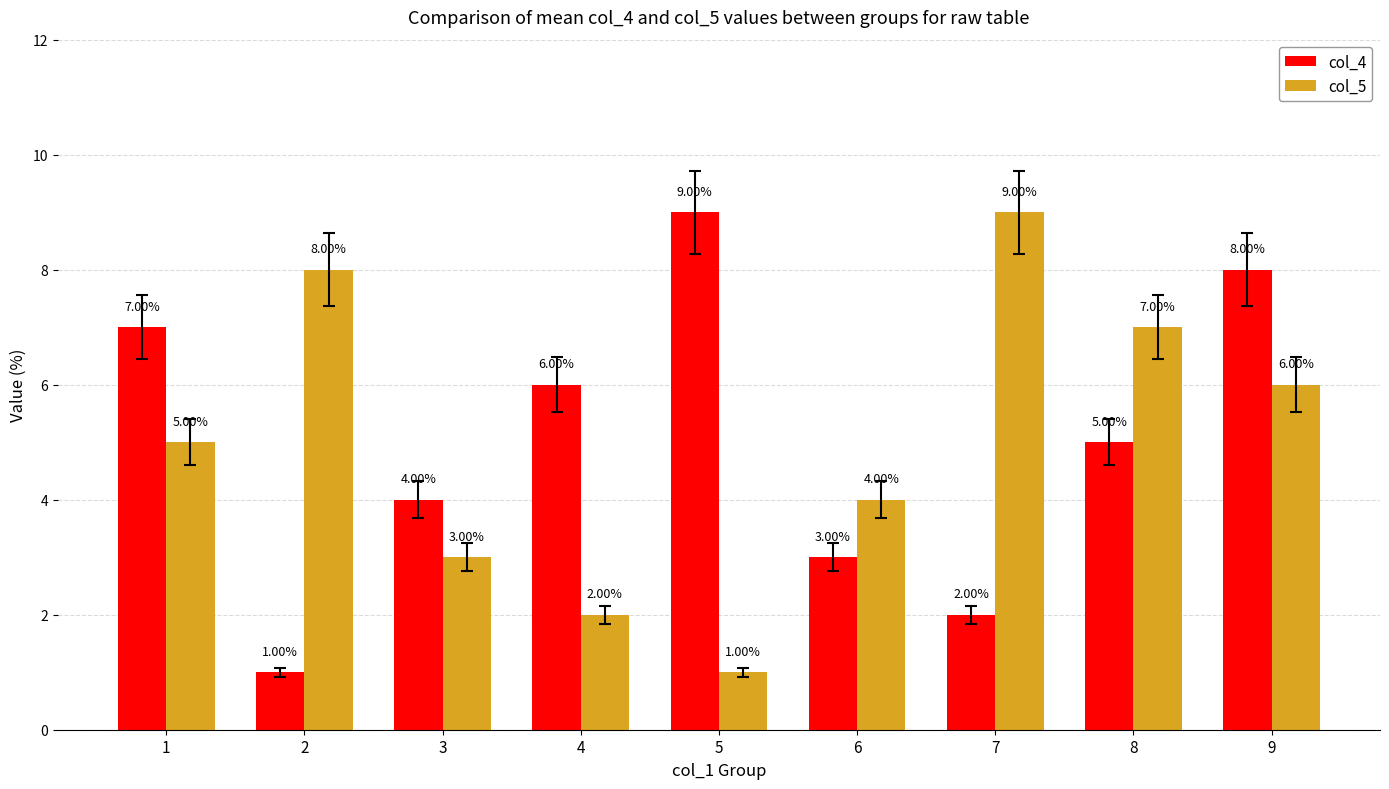

Between 1 and 5, which series saw the biggest shift?

col_5